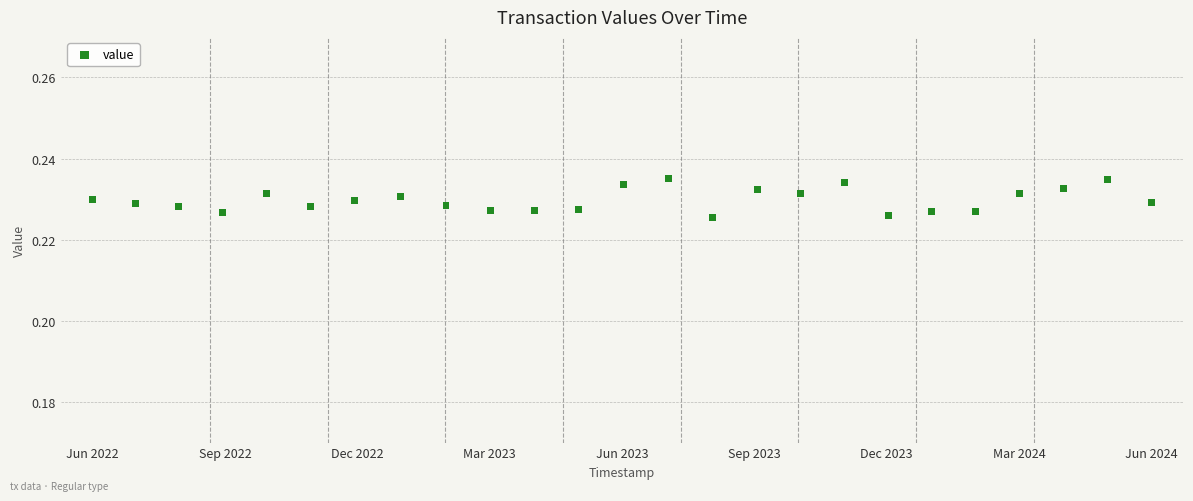

What is the range of X values (max minus min)?

62781799.0